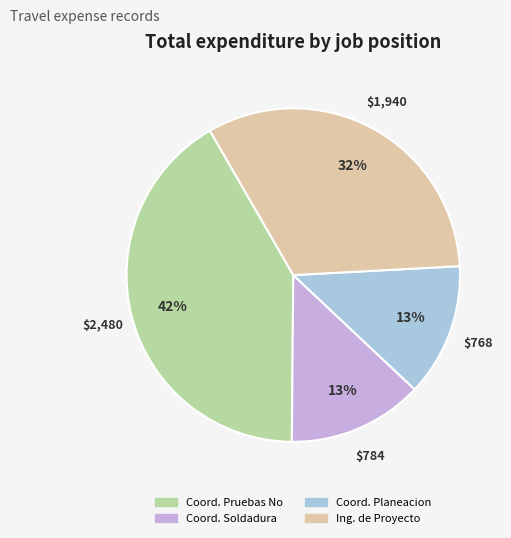

Does Coord. Planeacion account for over 50% of the chart?

No